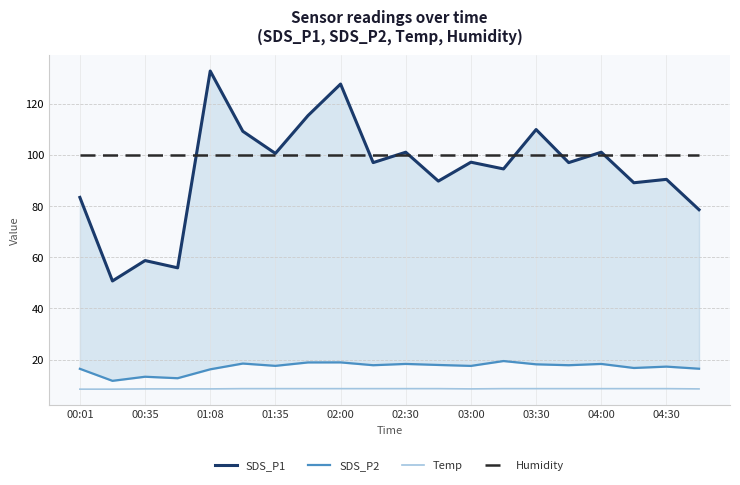

Which label corresponds to the smallest value in the chart?

00:01